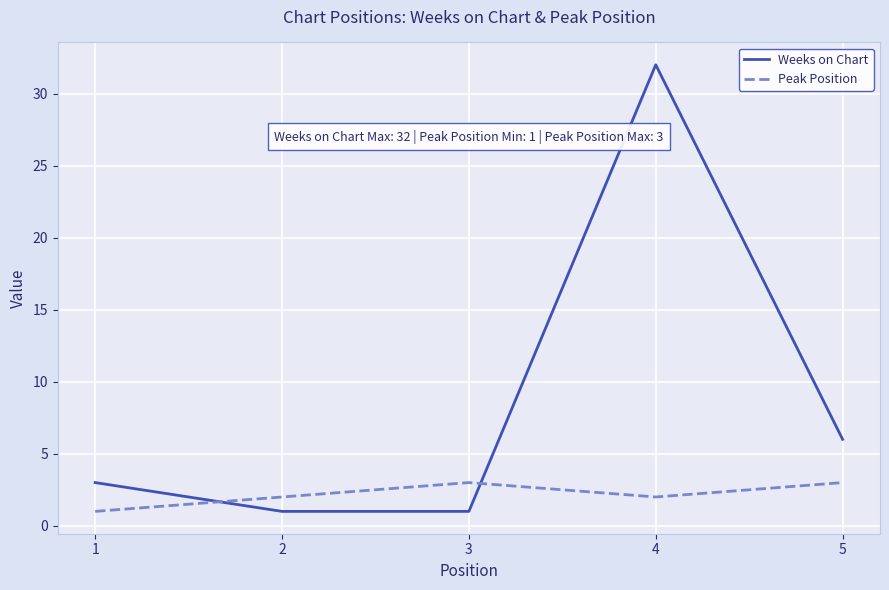

How many lines are shown in the chart?

2